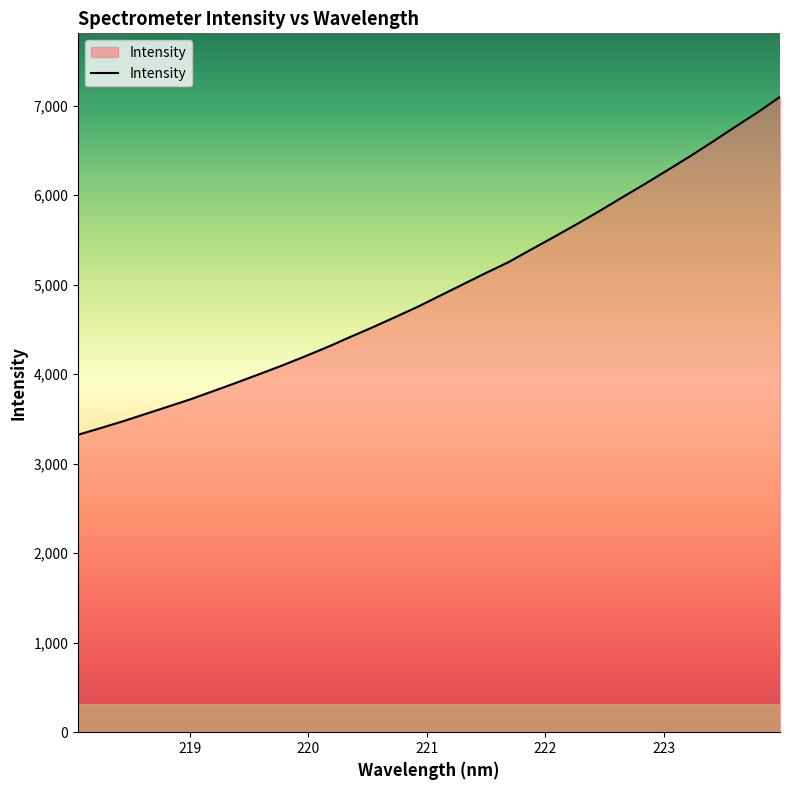

What is the difference between the maximum and minimum values?

3774.6